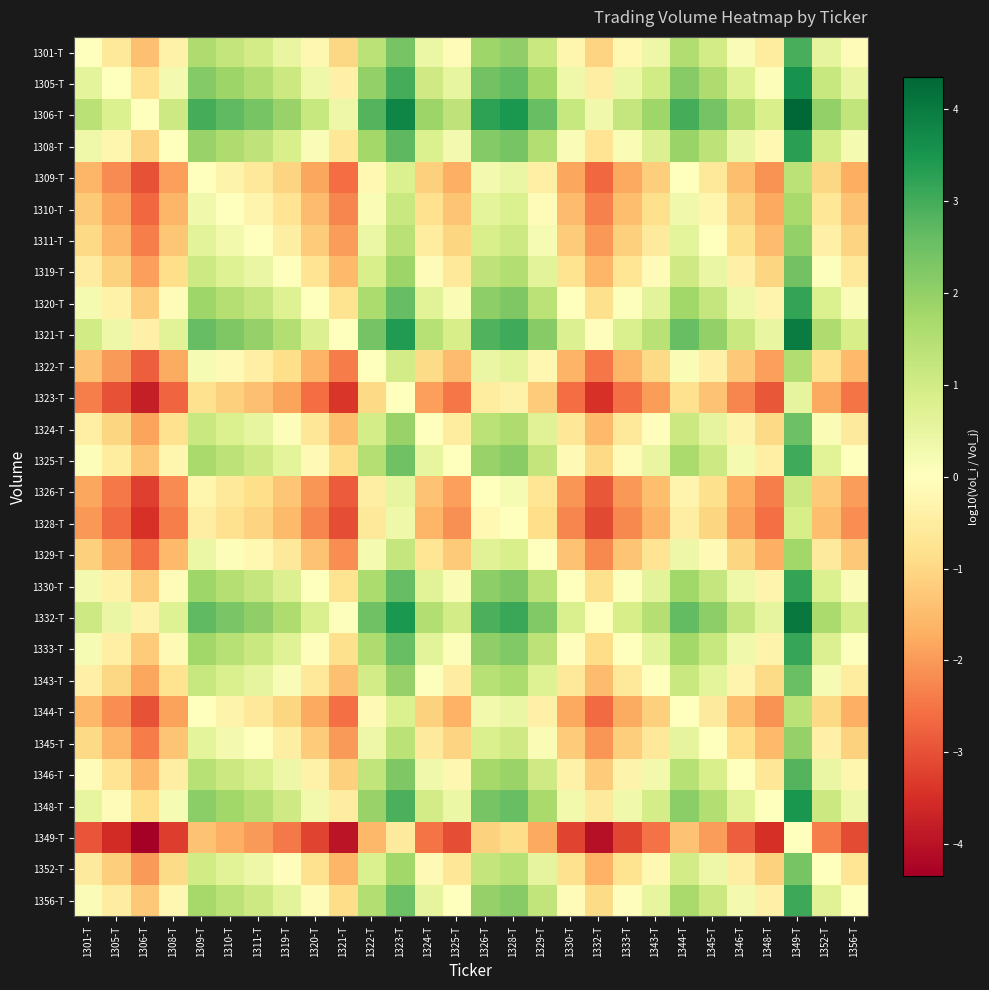

Which label corresponds to the largest value in the chart?

1349-T